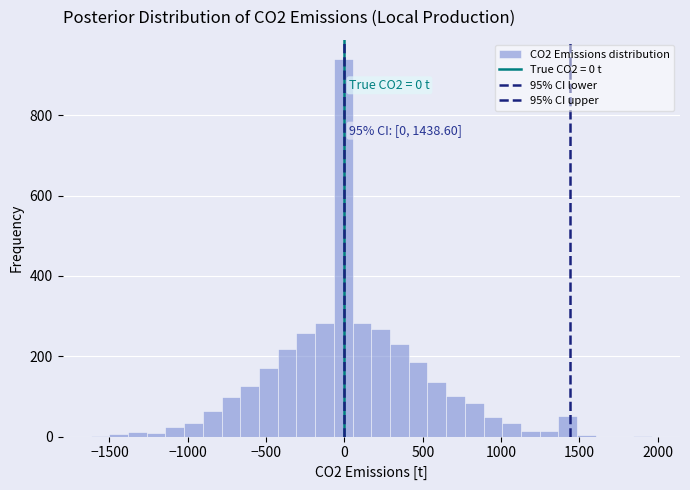

Around what value on the x-axis is the tallest bar? Give the approximate position of its centre, as read against the axis.

0